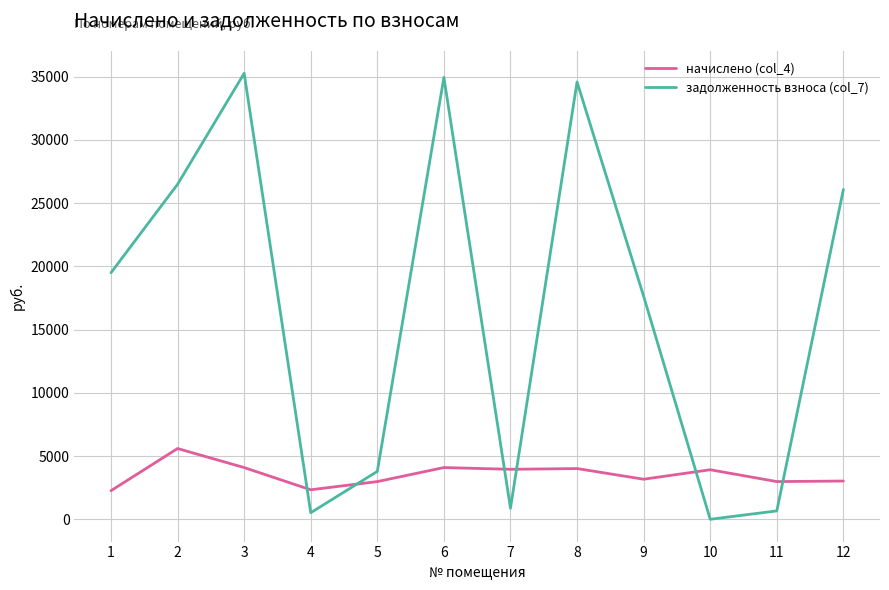

At 11, list the series in order from smallest to largest.

задолженность взноса (col_7), начислено (col_4)